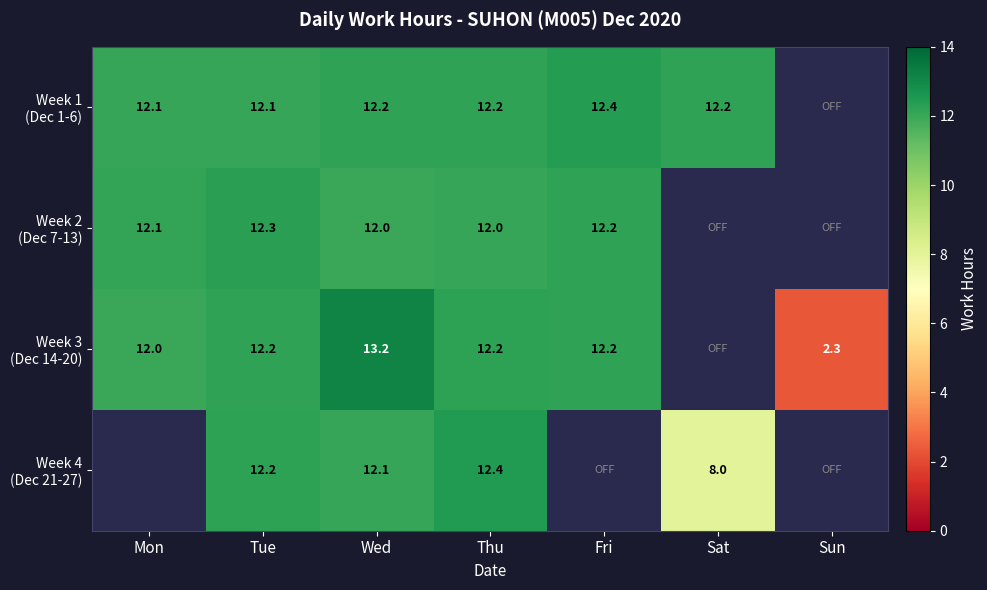

Count the number of data series in this chart.

4